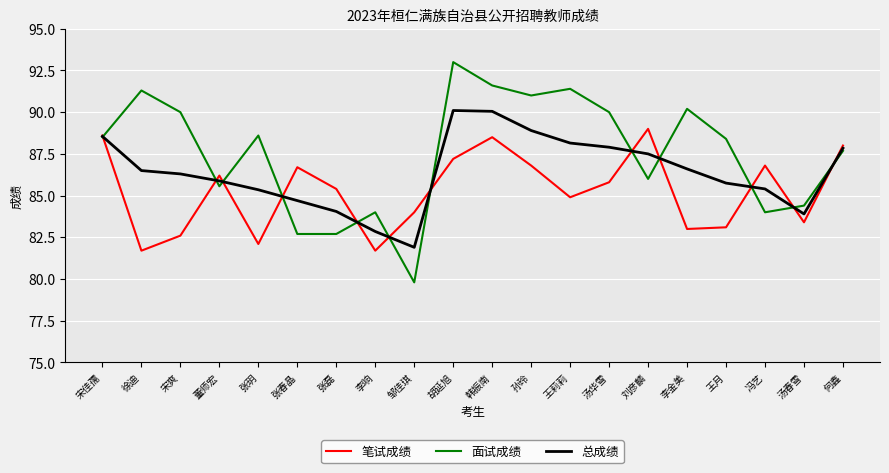

In 面试成绩, how many points are higher than both neighbors (excluding endpoints)?

6